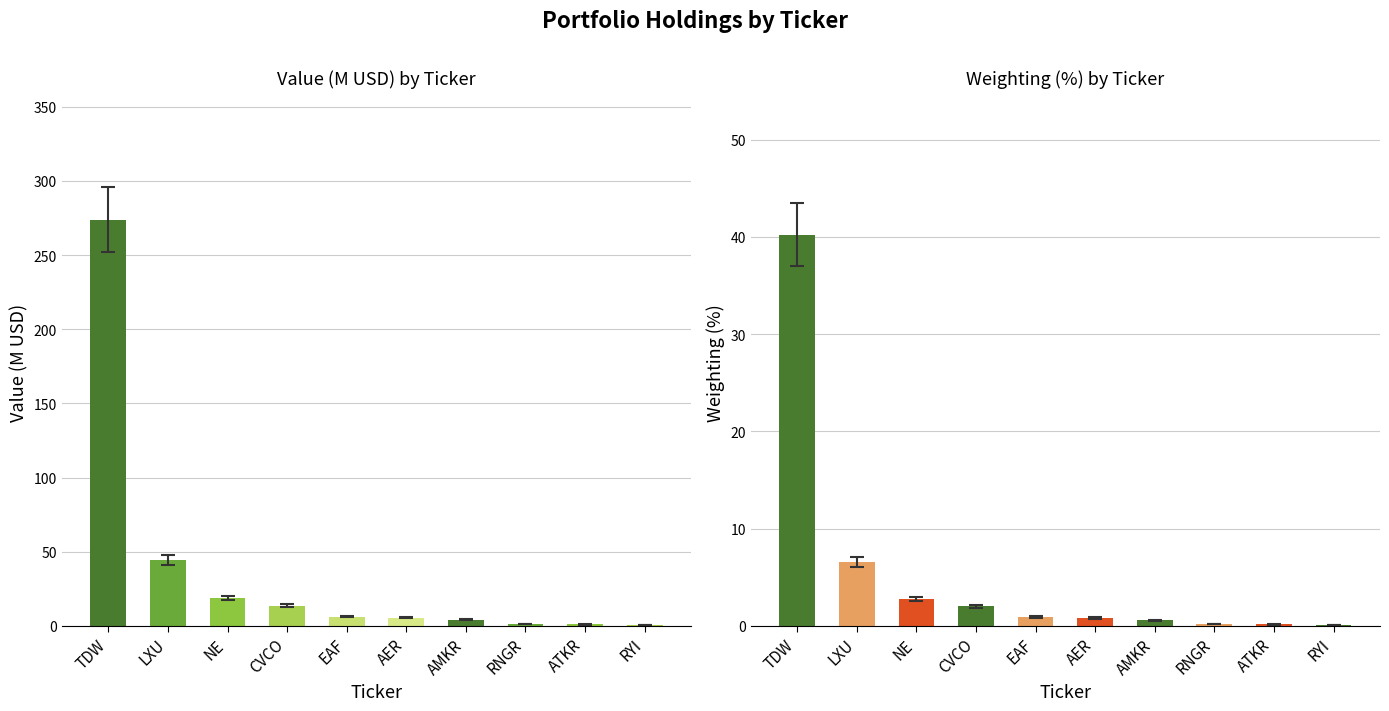

What is the spread (max minus min) of values at NE?

16.0